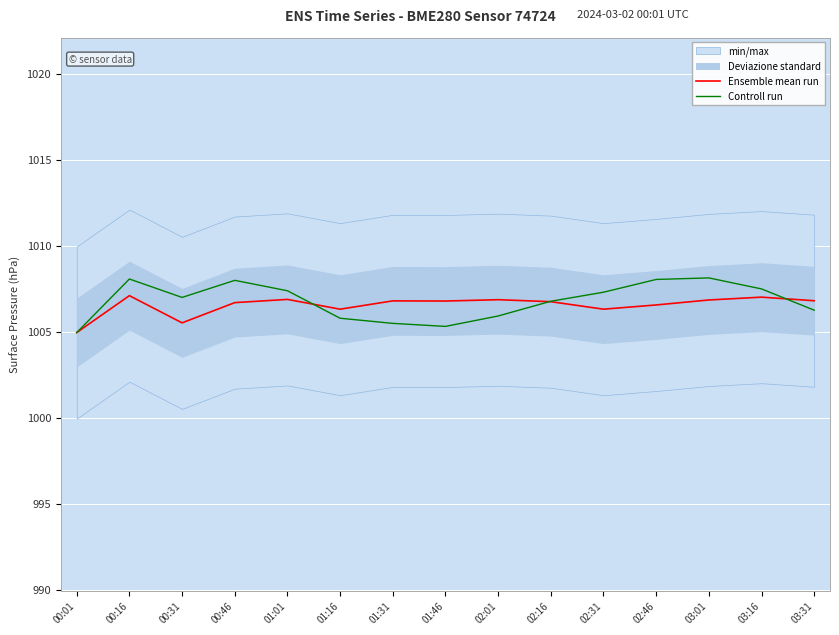

Which has a higher value, 02:01 or 00:01?

02:01